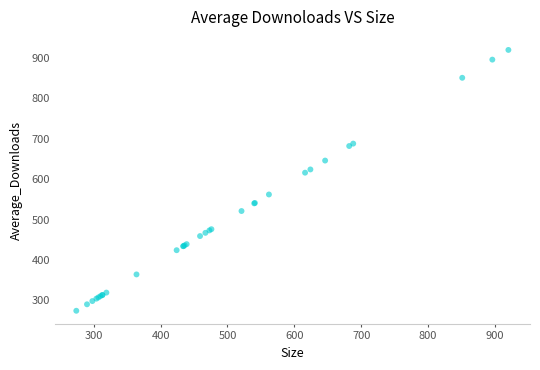

What Y value in the scatter plot is closest to 597?

616